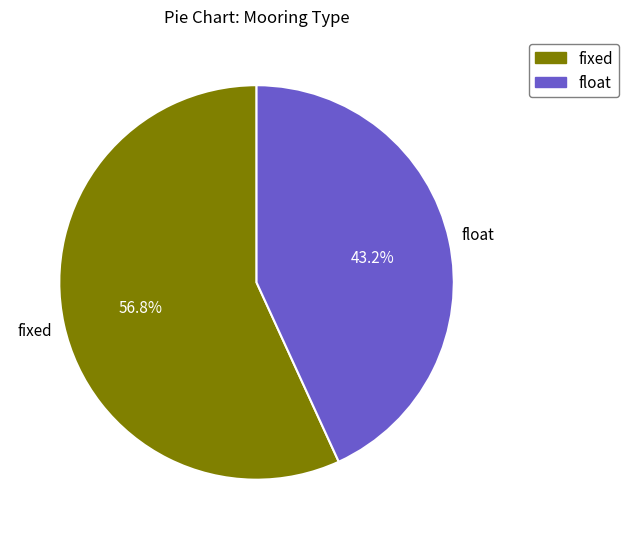

Count the number of slices in the pie.

2